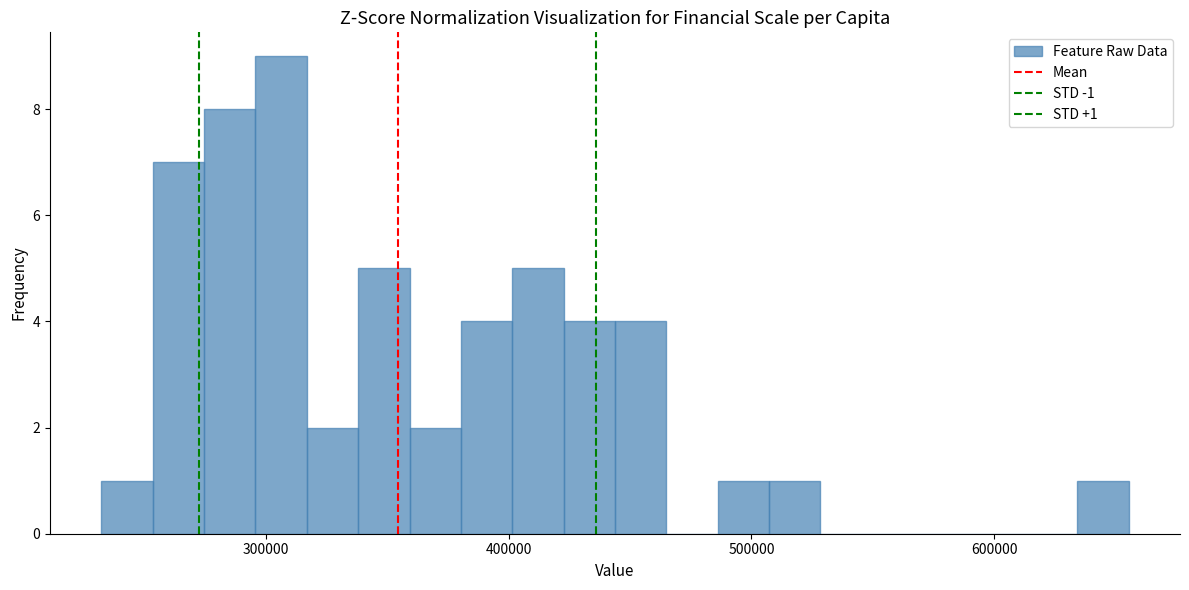

Read against the x-axis, roughly where is the centre of the tallest bar?

310000